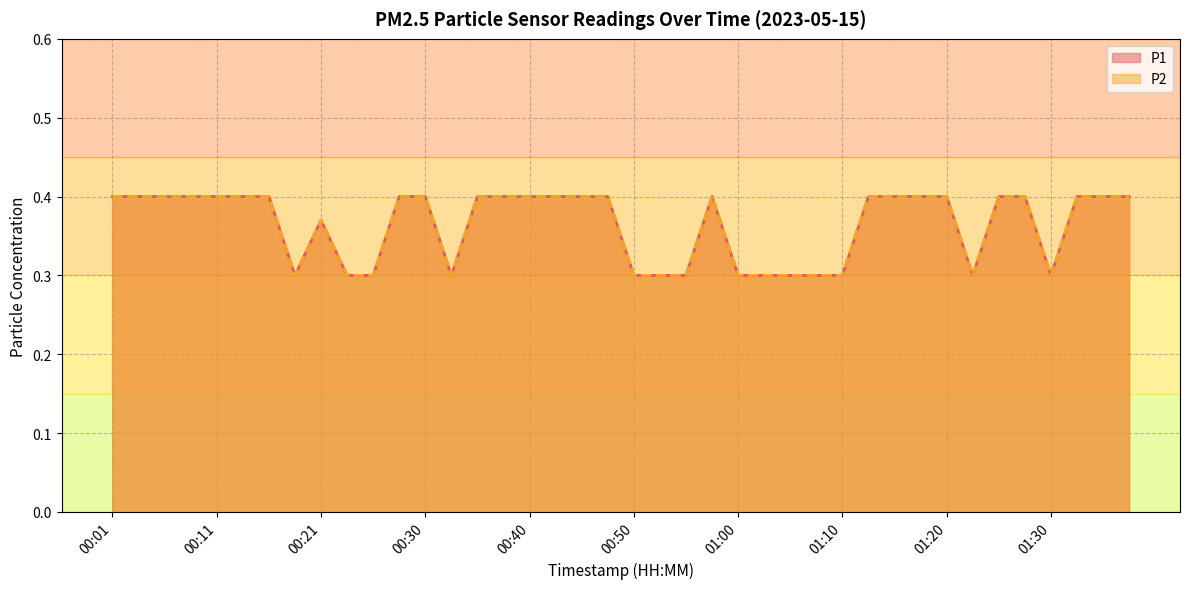

At which category is the sum across all series the highest?

00:01